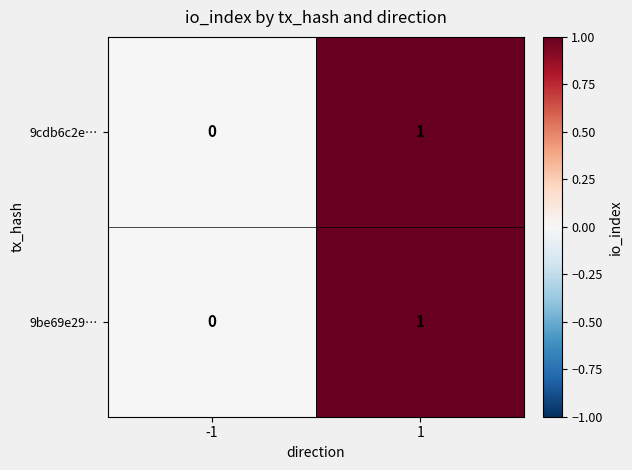

Reading left to right, what are all the values shown in this chart?

9cdb6c2e…: 0	1
9be69e29…: 0	1